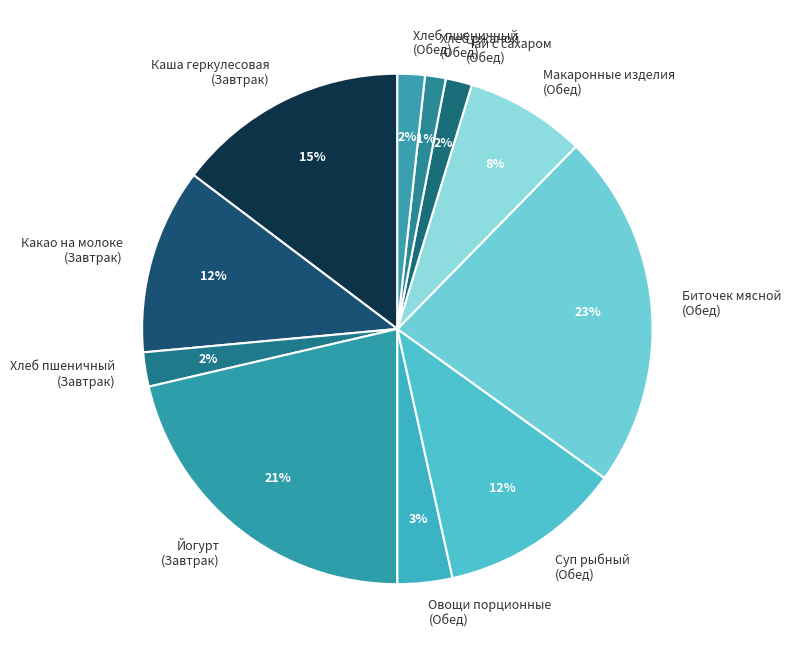

To the nearest percent, what portion does Суп рыбный (Обед) represent?

12%